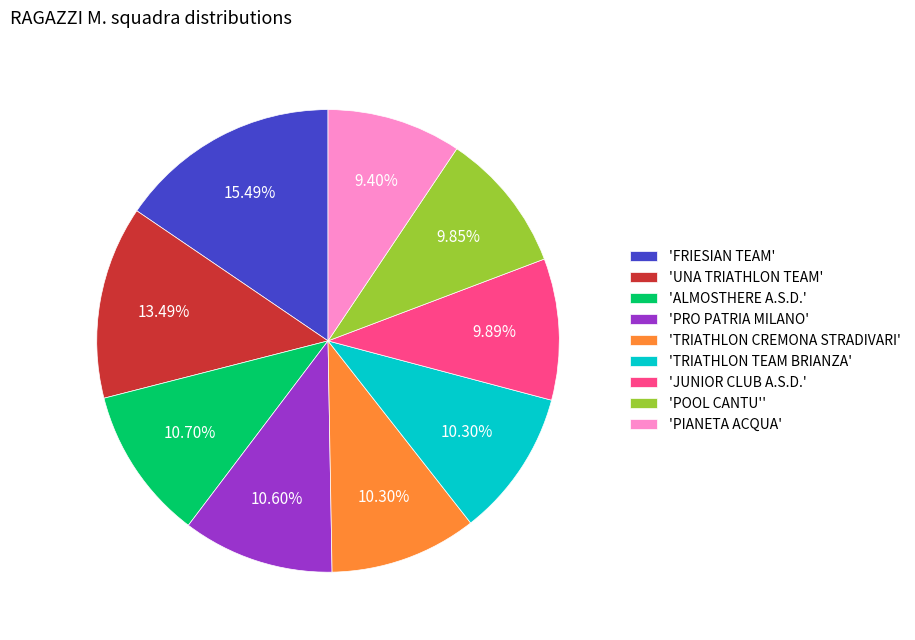

Which category has the biggest portion of the pie?

'FRIESIAN TEAM'